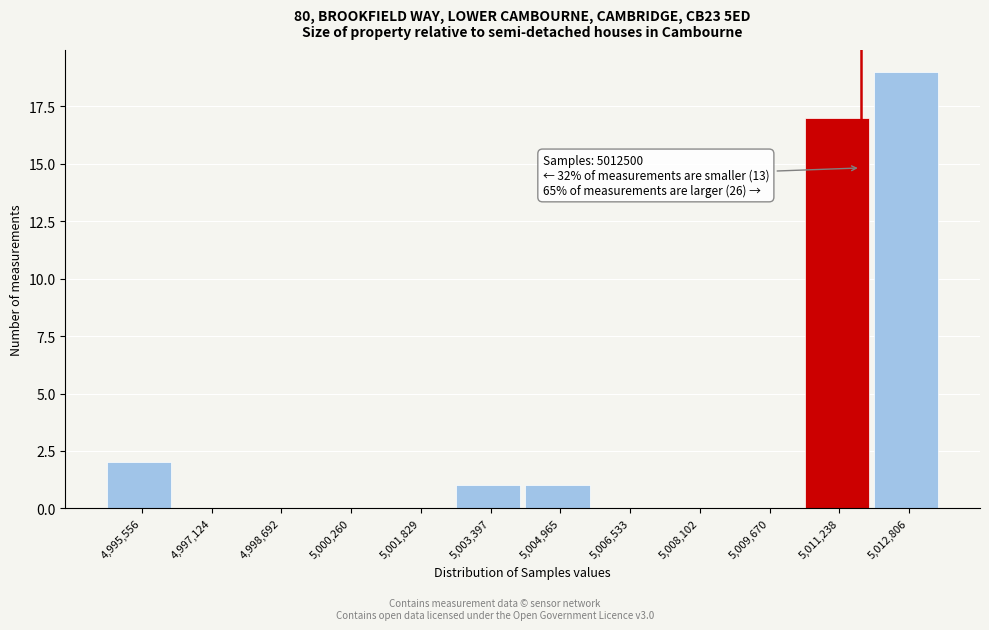

Reading left to right, list all the values displayed in this chart.

4,995,556=2	4,997,124=0	4,998,692=0	5,000,260=0	5,001,829=0	5,003,397=1	5,004,965=1	5,006,533=0	5,008,102=0	5,009,670=0	5,011,238=17	5,012,806=19